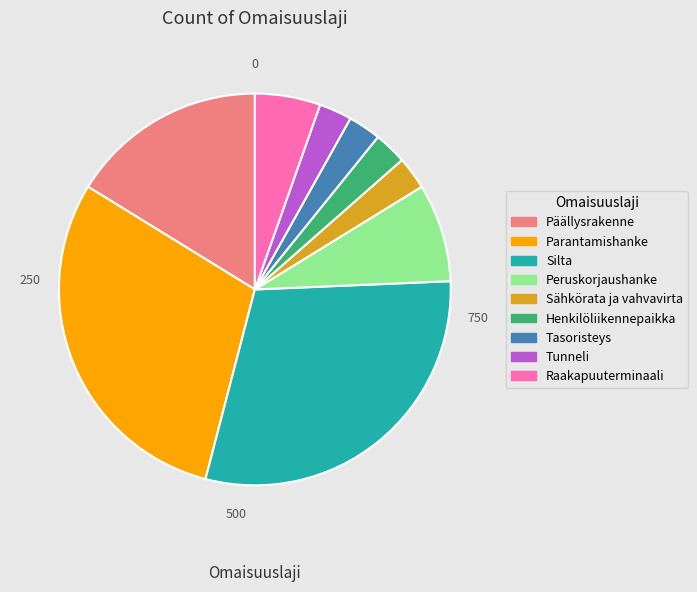

Between Sähkörata ja vahvavirta and Raakapuuterminaali, which is larger?

Raakapuuterminaali